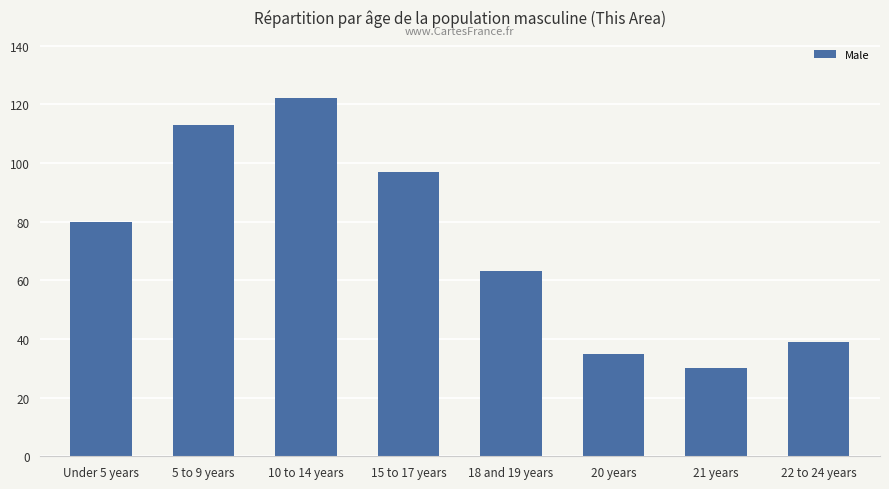

What is the maximum value shown in the chart?

122